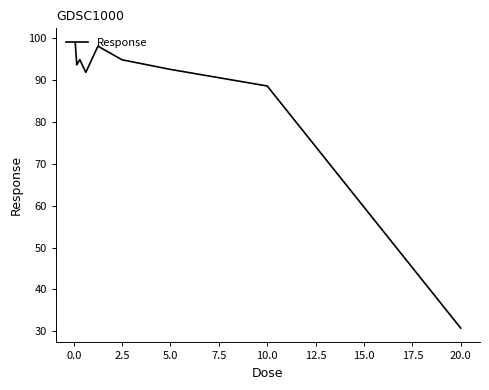

What is the smallest value displayed?

30.7